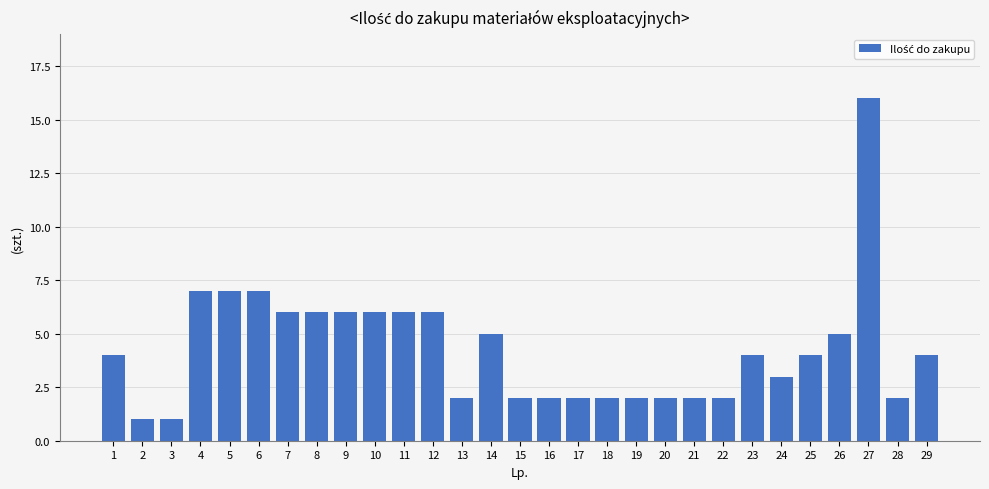

Reading left to right, list all the values displayed in this chart.

1=4	2=1	3=1	4=7	5=7	6=7	7=6	8=6	9=6	10=6	11=6	12=6	13=2	14=5	15=2	16=2	17=2	18=2	19=2	20=2	21=2	22=2	23=4	24=3	25=4	26=5	27=16	28=2	29=4